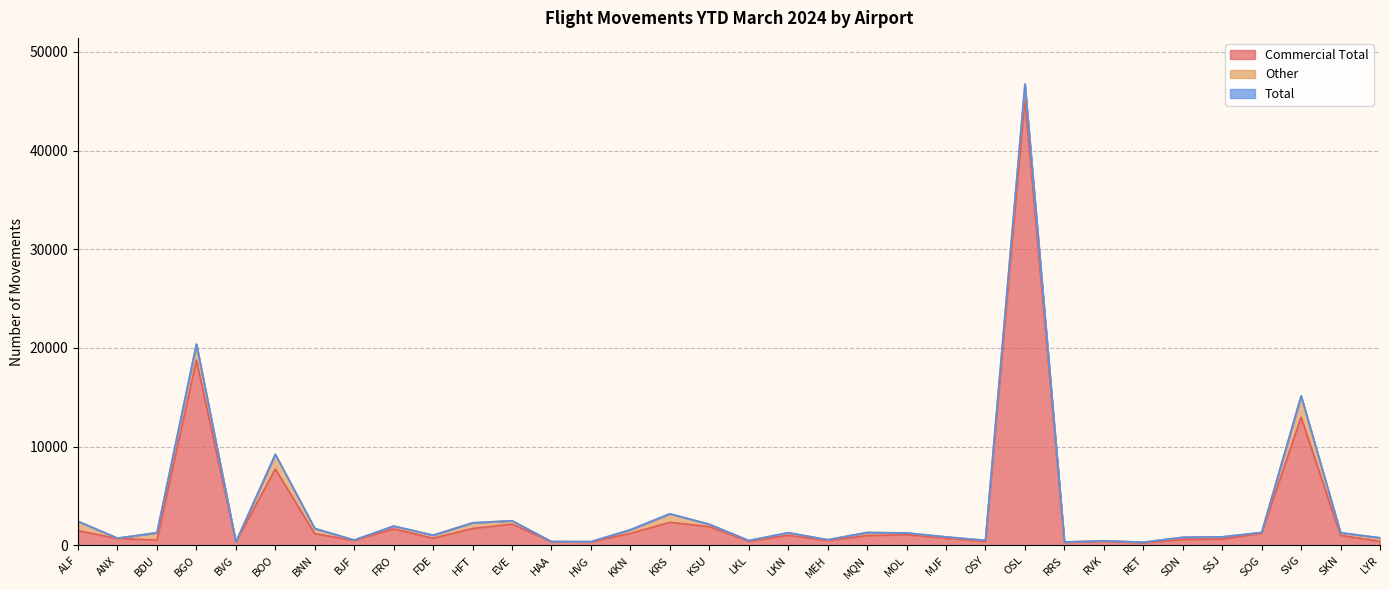

How many values in the Commercial Total series are below 998?

17